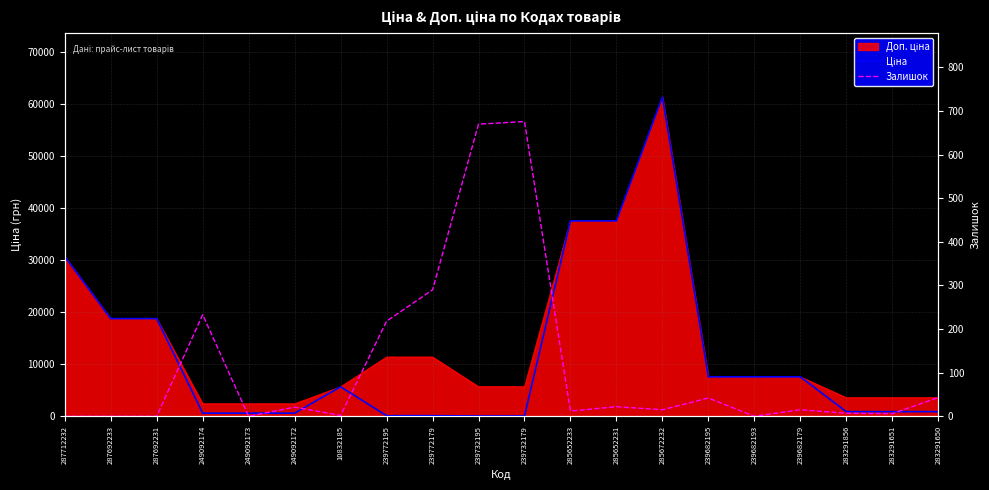

True or false: Залишок has a value of 140.8 at 239772195.

False